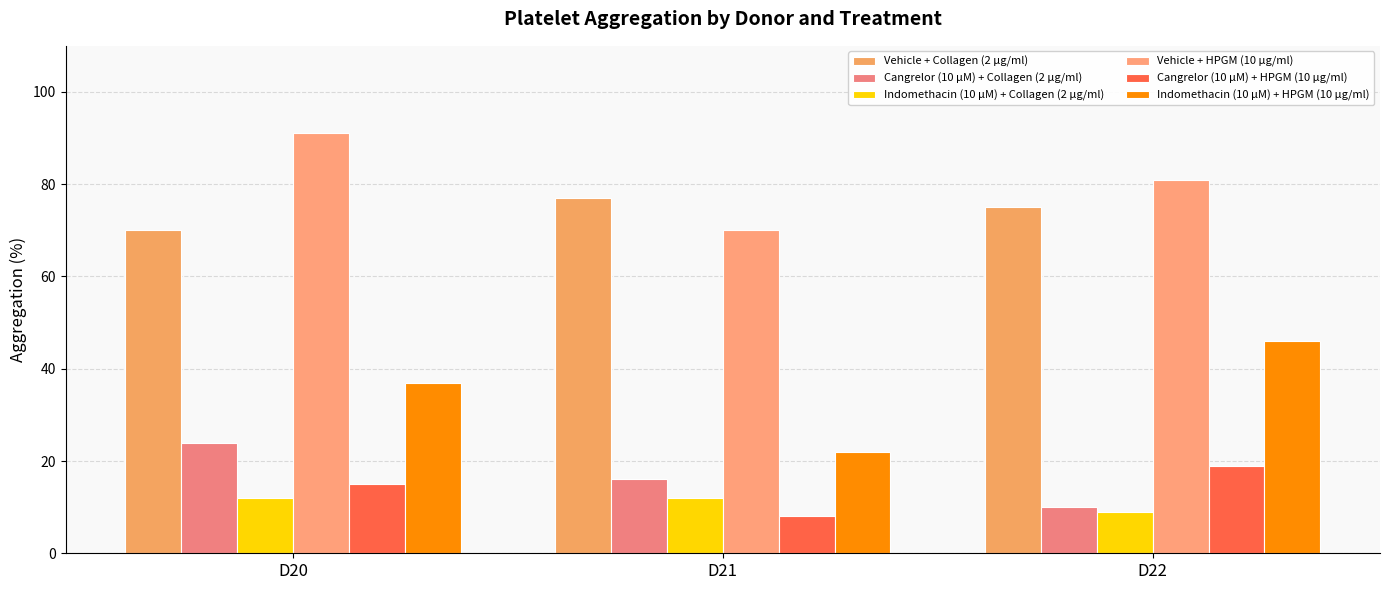

At which label does Indomethacin (10 µM) + Collagen (2 µg/ml) reach its peak?

D20